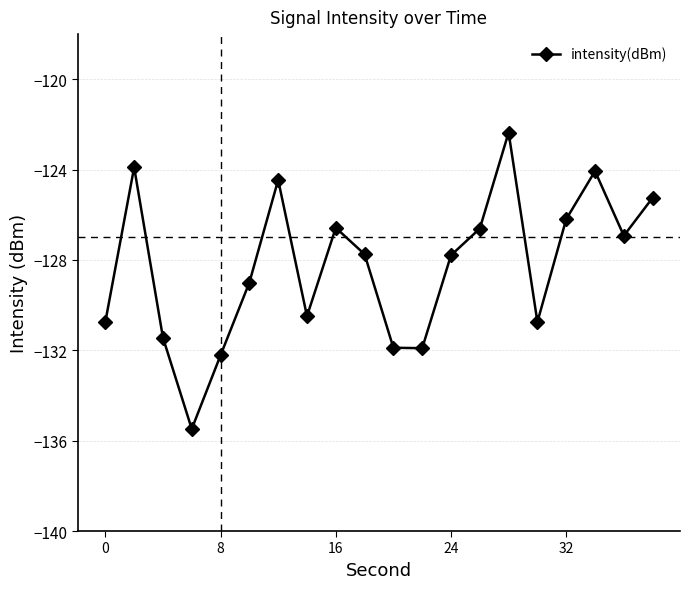

What is the maximum value shown in the chart?

-122.4